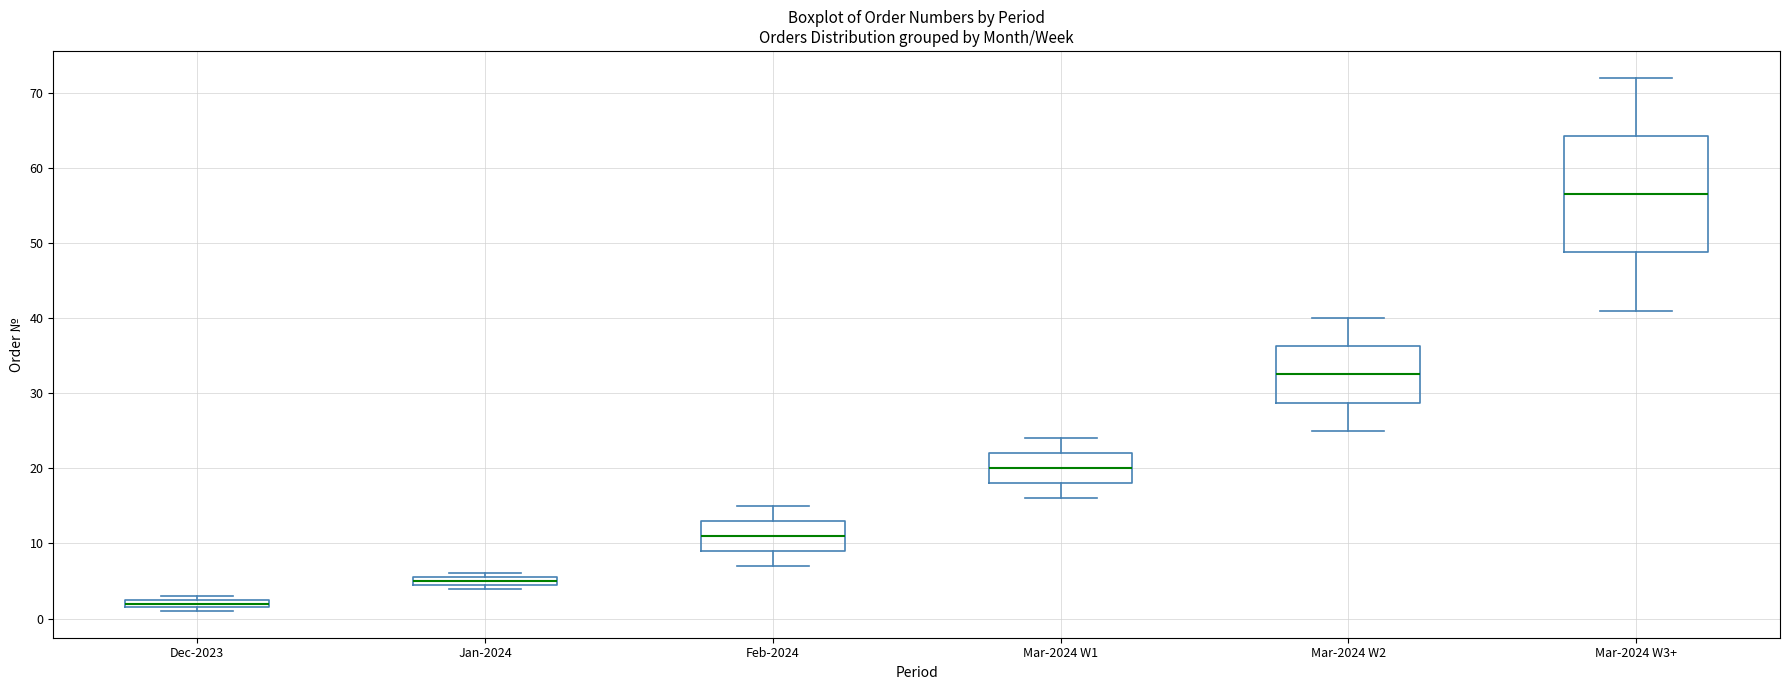

Which box's median line is the highest?

Mar-2024 W3+